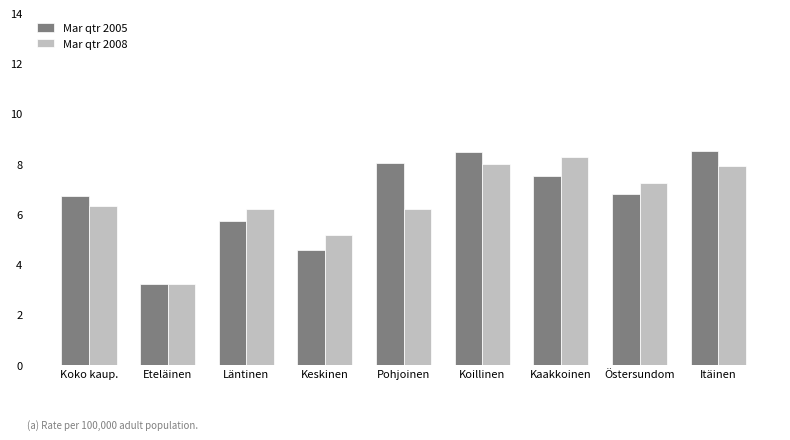

How many values in the Mar qtr 2005 series exceed 6?

6